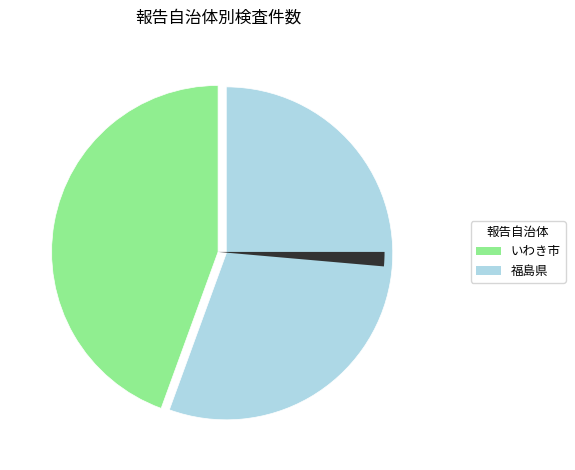

Is there any slice that represents more than half of the pie?

Yes